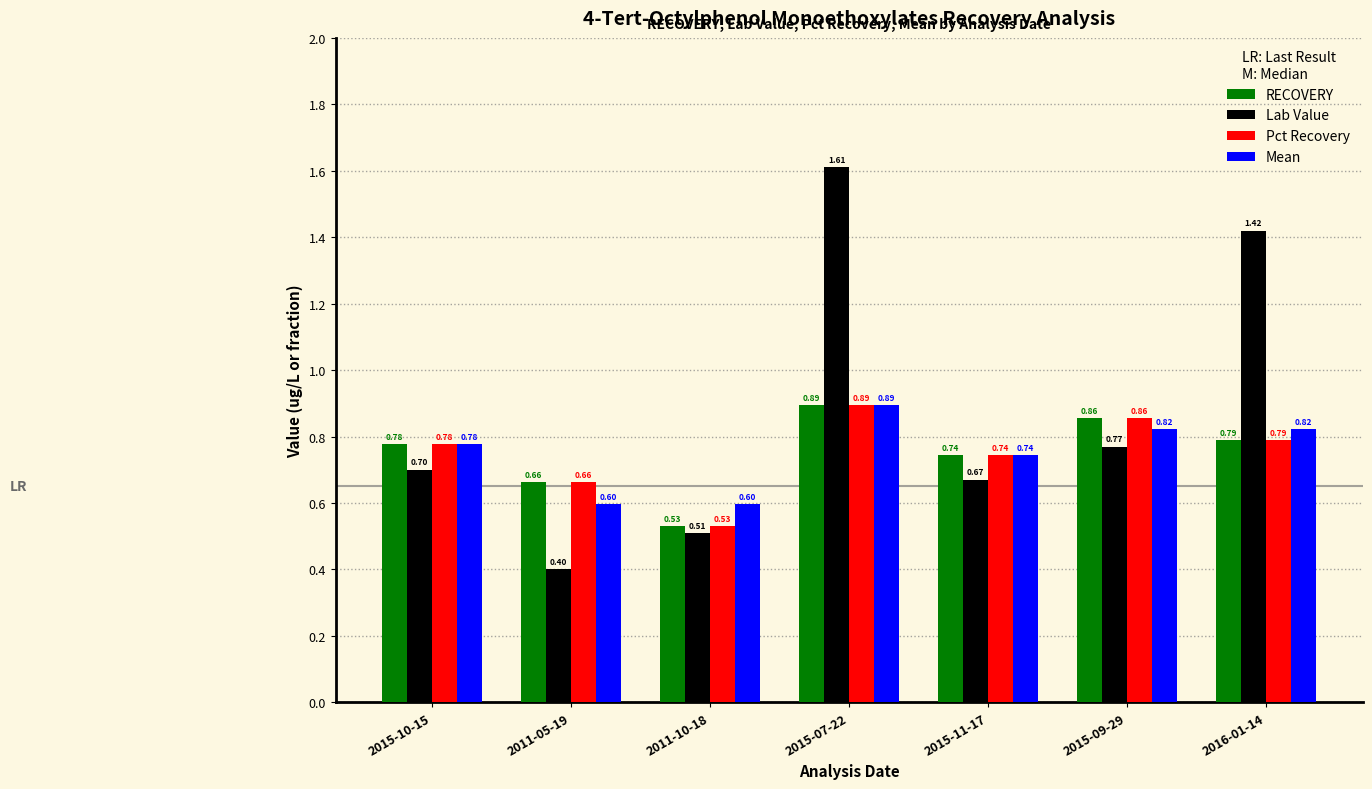

Which label corresponds to the smallest value in the chart?

2011-05-19